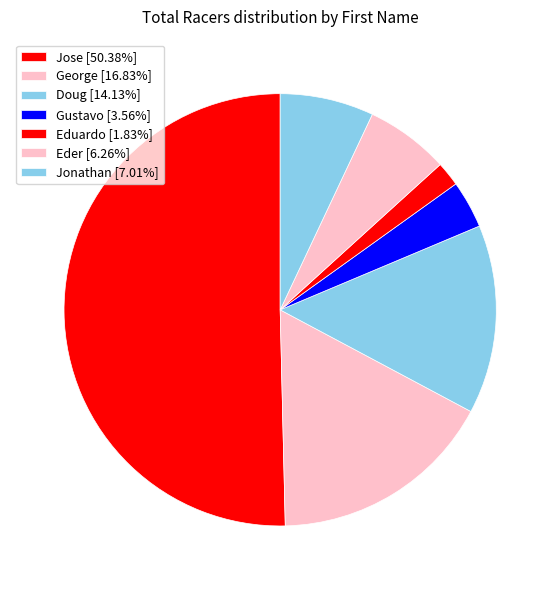

How many slices are in this pie chart?

7